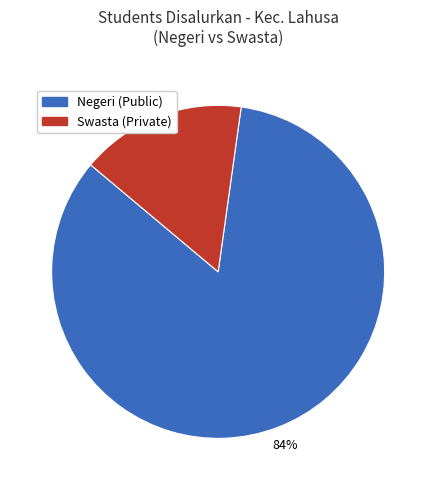

Combined, do Swasta (Private) and Negeri (Public) account for over 50%?

Yes